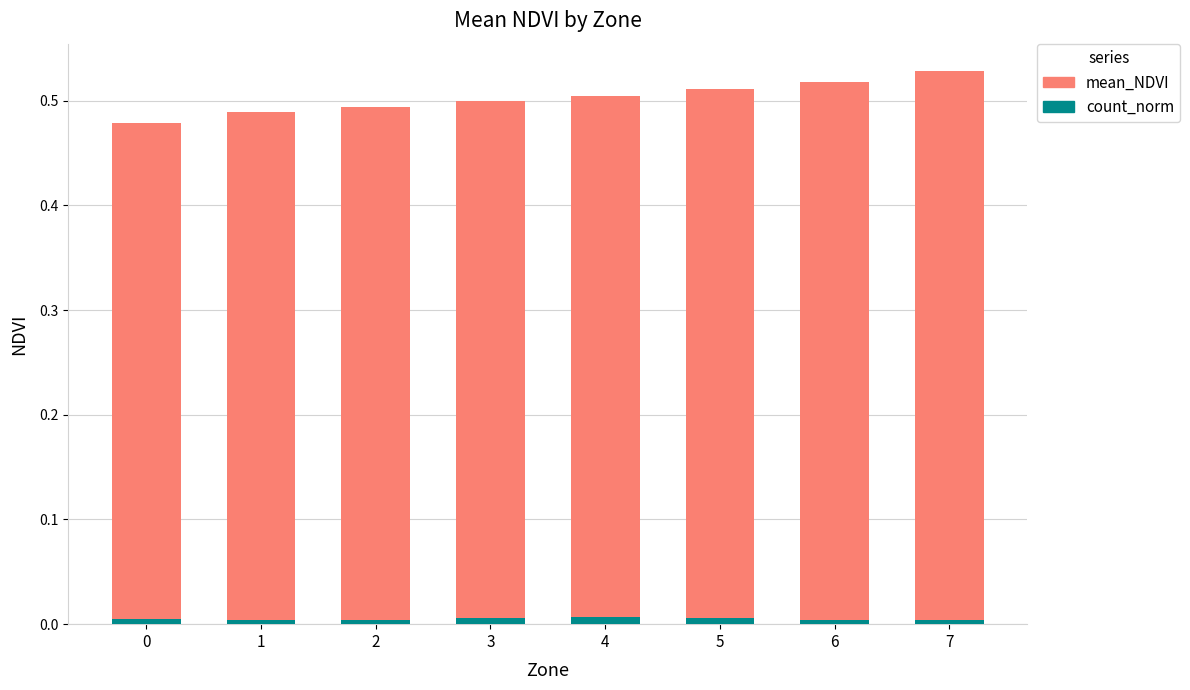

What value does the mean_NDVI series have at 2?

0.5